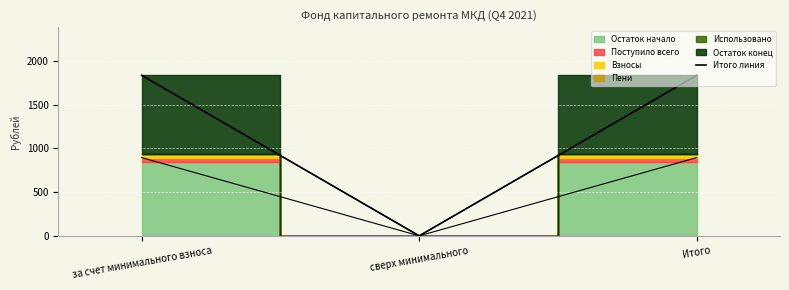

What is the approximate value at за счет минимального взноса?

1835.3